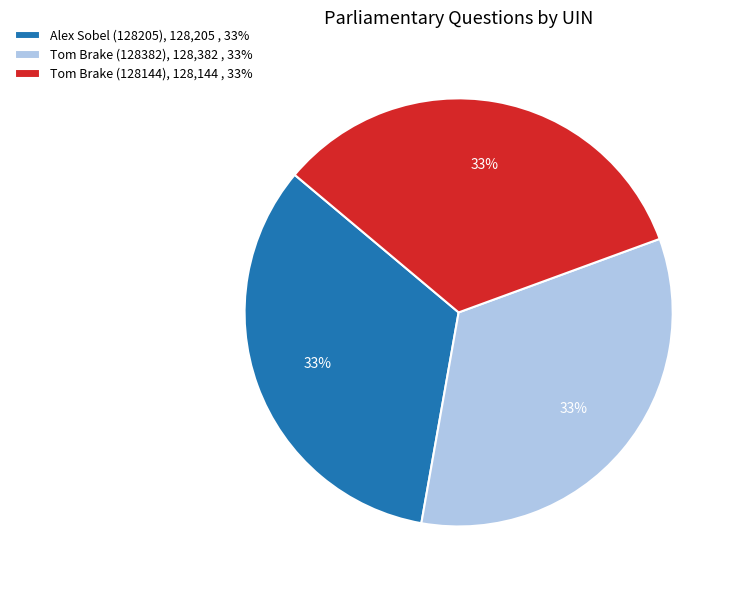

What is the ratio of the value at Alex Sobel (128205) to the value at Tom Brake (128144)?

1.0